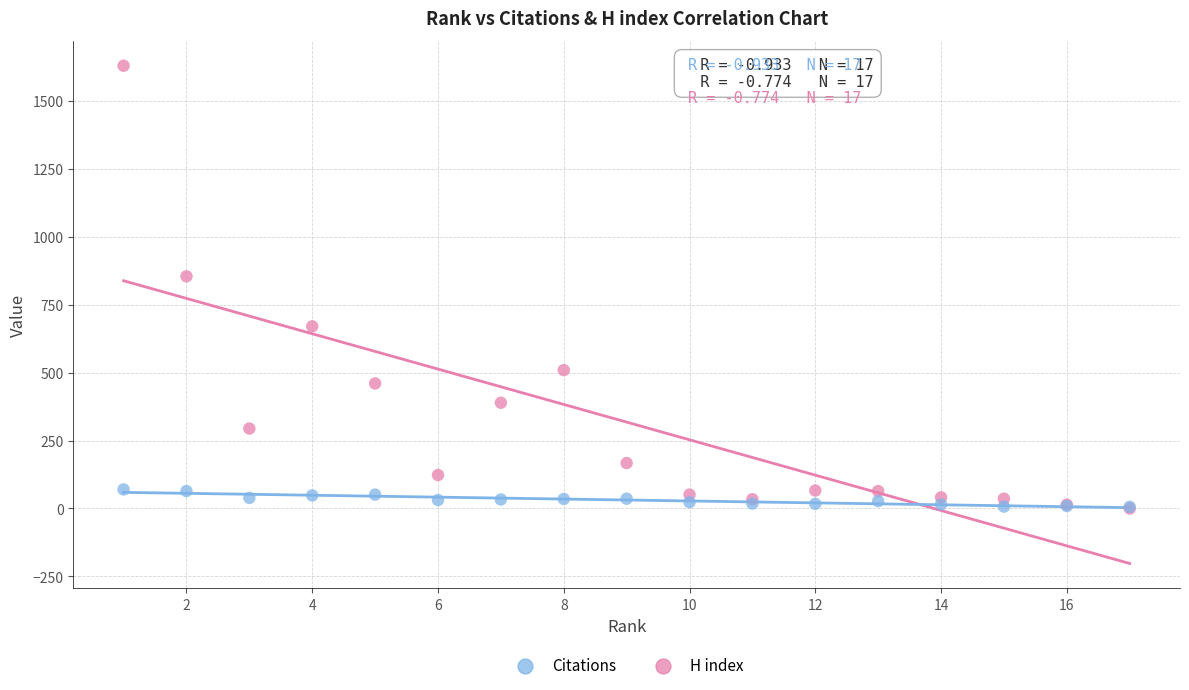

In the Citations series, what Y value is closest to 814?

854